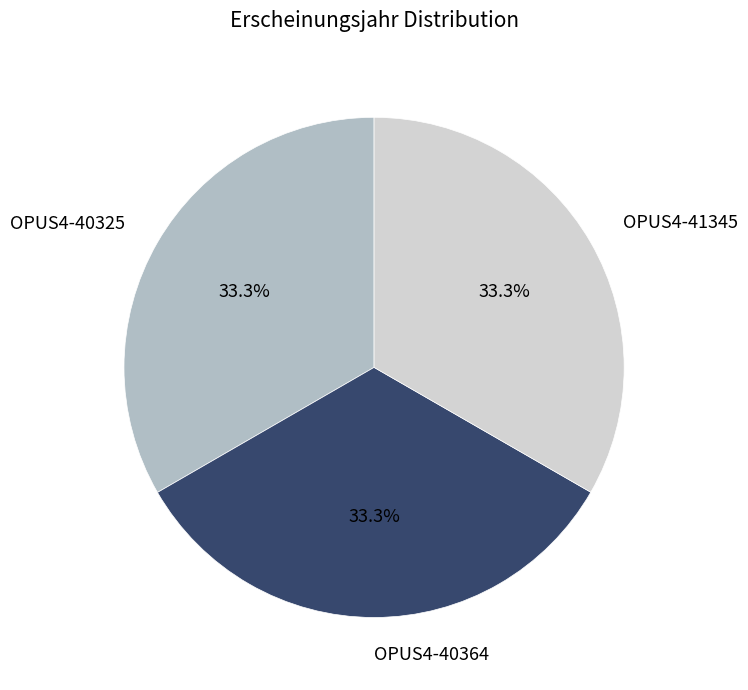

Is there any slice that represents more than half of the pie?

No